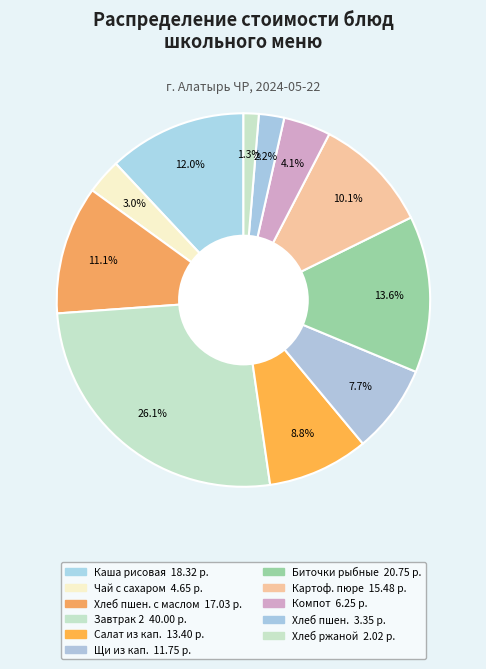

Rank the categories by value from lowest to highest.

Ржаной хлеб, Пшеничный хлеб, Чай с сахаром с лимоном, Компот из с/фруктов, Щи из свежей капусты, Салат из квашеной капусты, Картофельное пюре, Пшеничный с маслом, Каша молочная рисовая с маслом, Биточки рыбные с соусом, Завтрак 2 (фрукты)